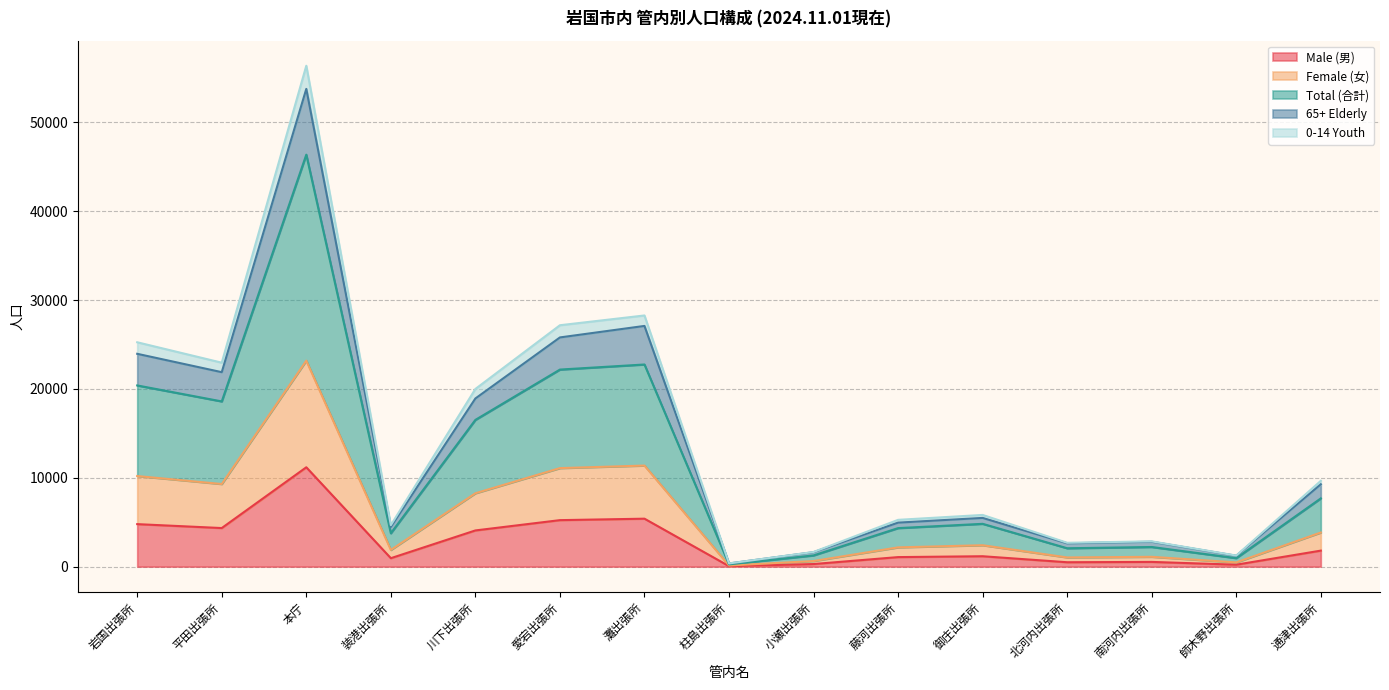

The 0-14 Youth series shows 7717 at 藤河出張所. True or false?

False